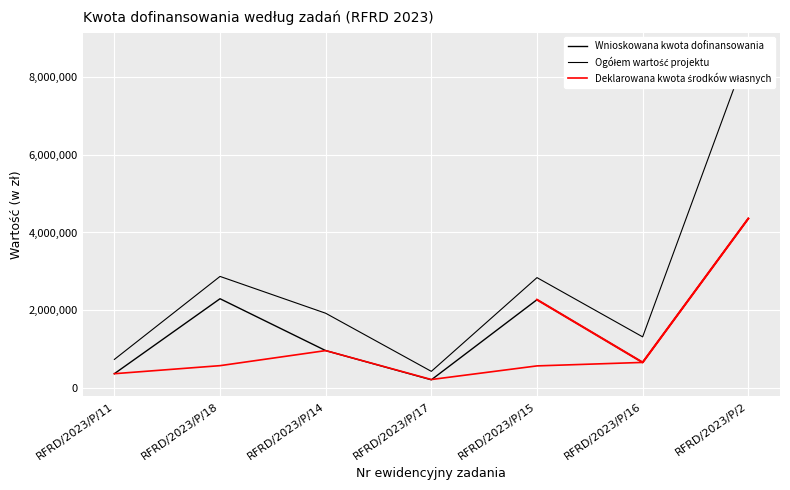

At how many categories does at least one series exceed 5866740?

1